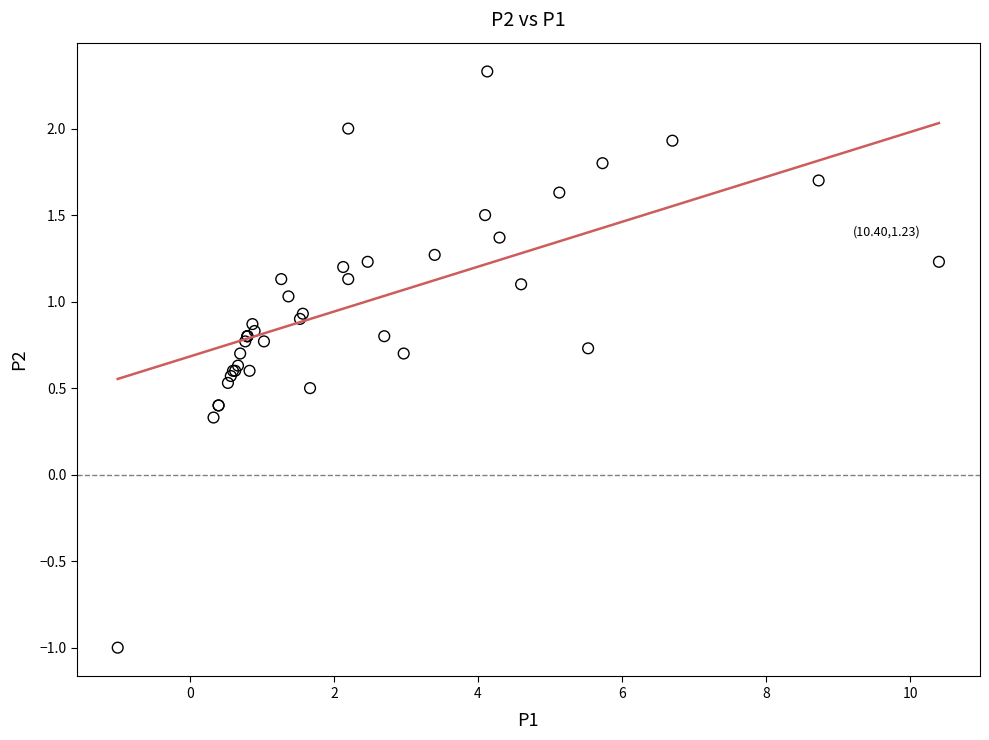

What Y value in the scatter plot is closest to 0?

0.3